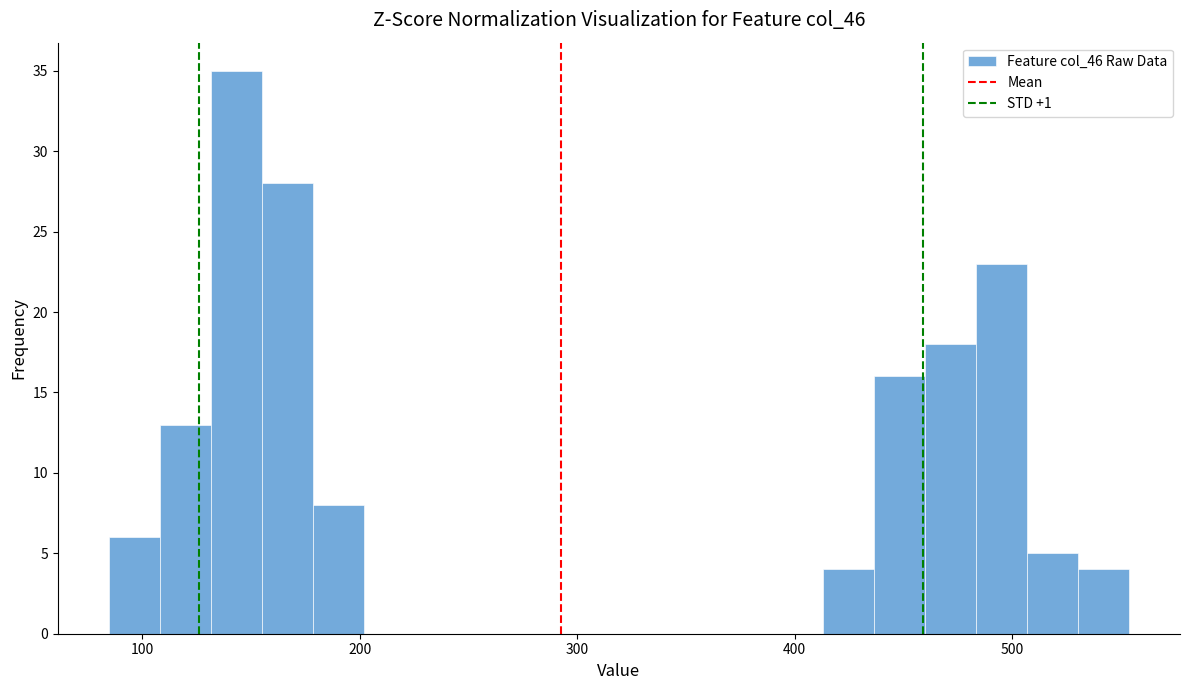

Read against the x-axis, roughly where is the centre of the tallest bar?

140